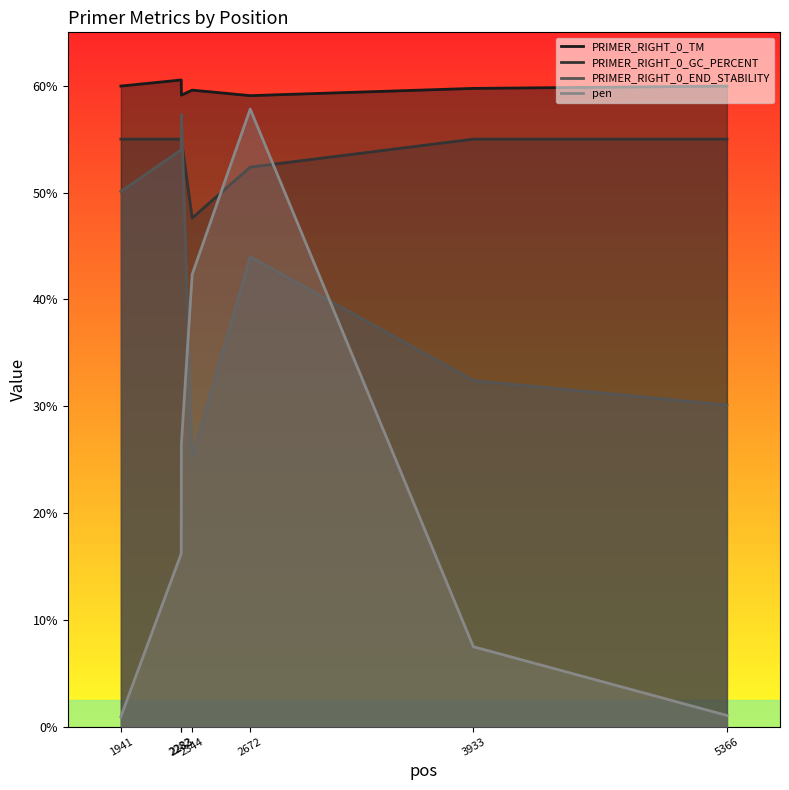

True or false: PRIMER_RIGHT_0_TM and PRIMER_RIGHT_0_GC_PERCENT intersect in this chart.

False